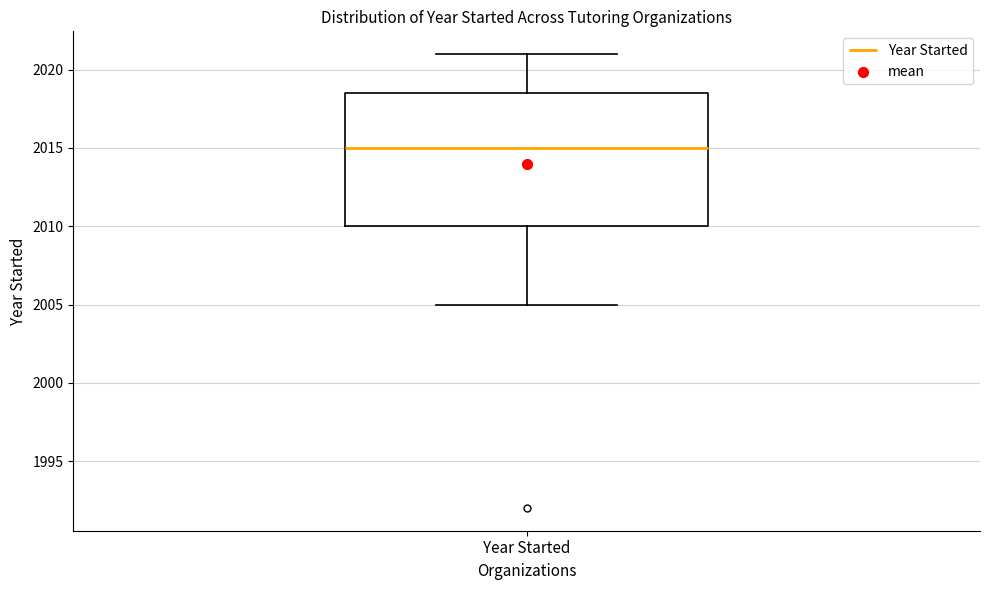

Transcribe this box plot: give where the median line is, the range the box spans, and where the two whiskers end, as read against the y-axis. The values are not printed on the chart, so give them approximately, as read against the axis.

median 2015.0, box 2010.0 to 2018.5, whiskers 2005.0 to 2021.0